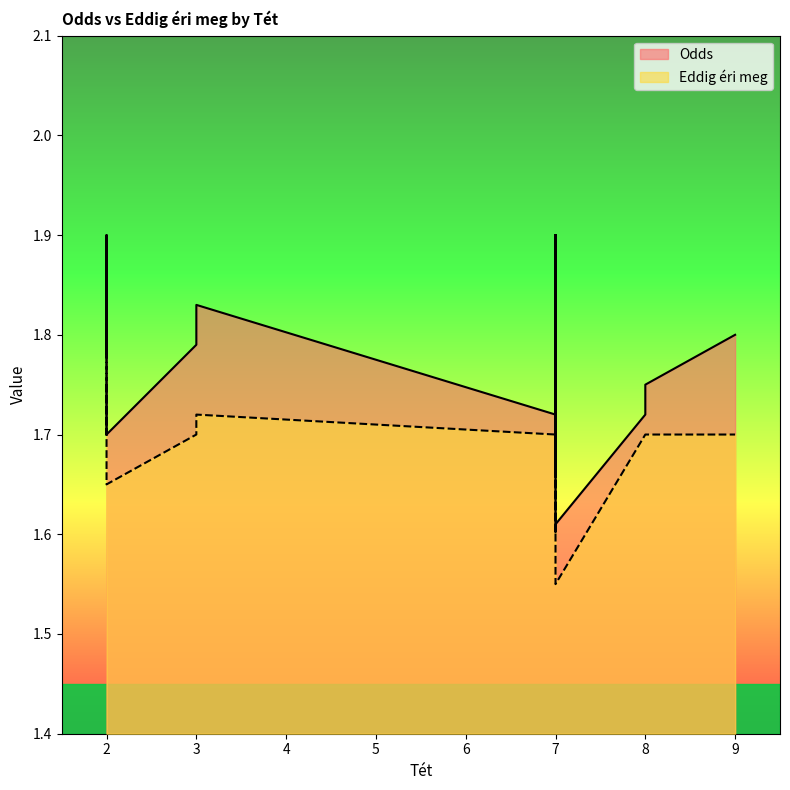

What is the value of the Eddig éri meg point at the 2nd from the left?

1.7